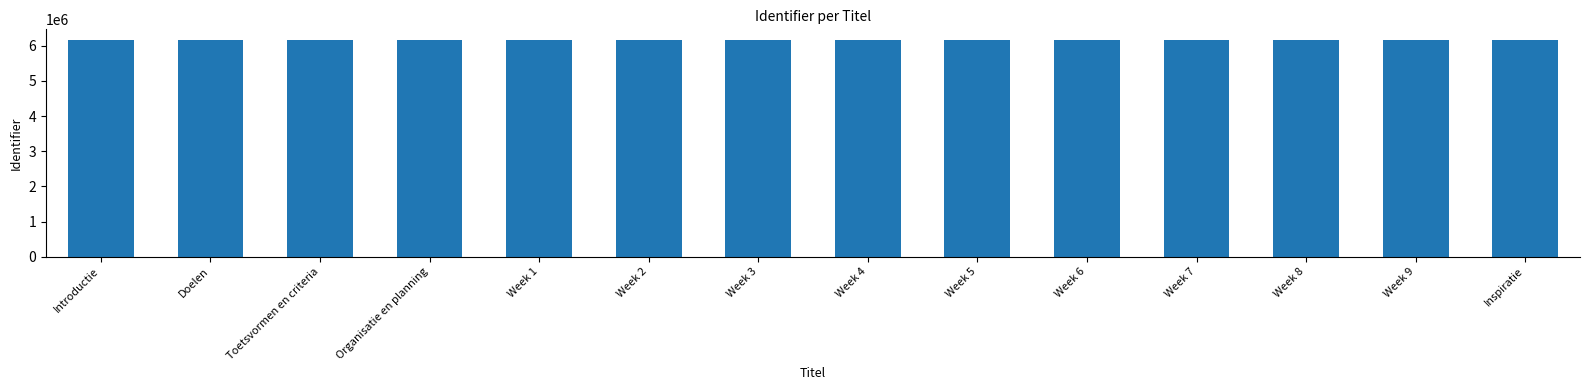

What is the average value?

6158054